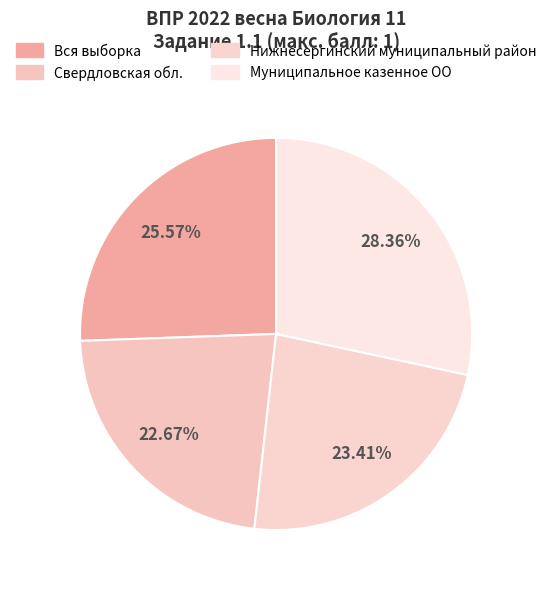

Which slice is the smallest?

Свердловская обл.